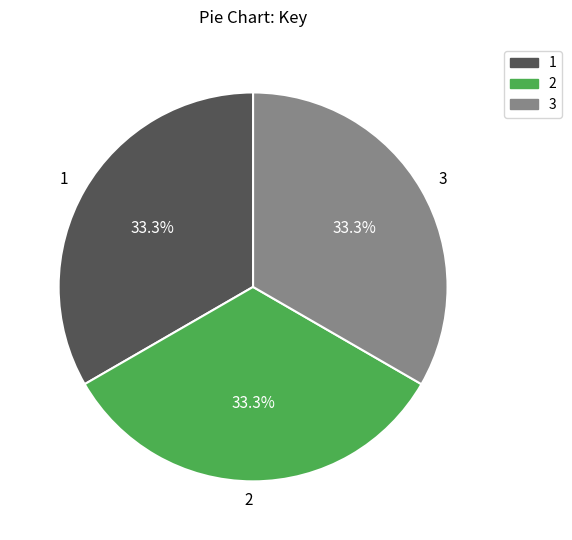

To the nearest percent, what is the average slice percentage?

33%